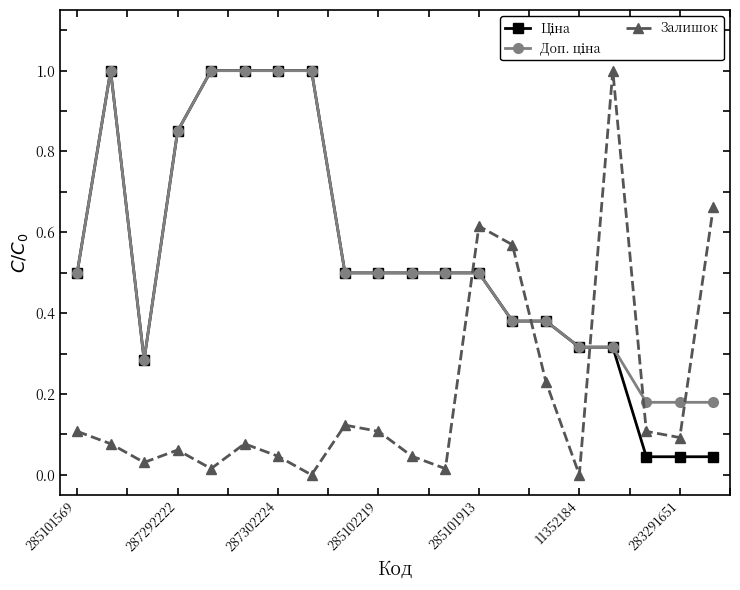

What is the maximum value for Залишок?

1.0